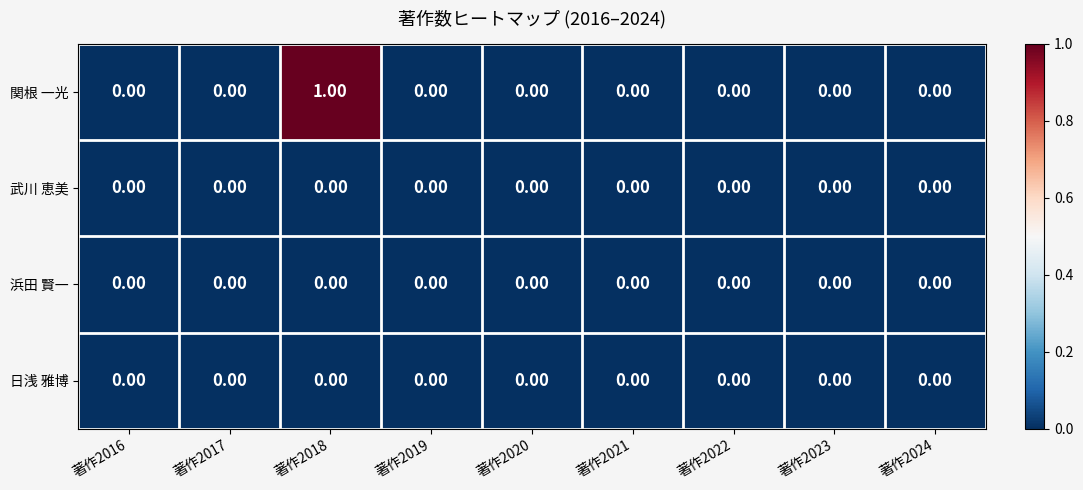

How many values in 関根 一光 are above zero?

1